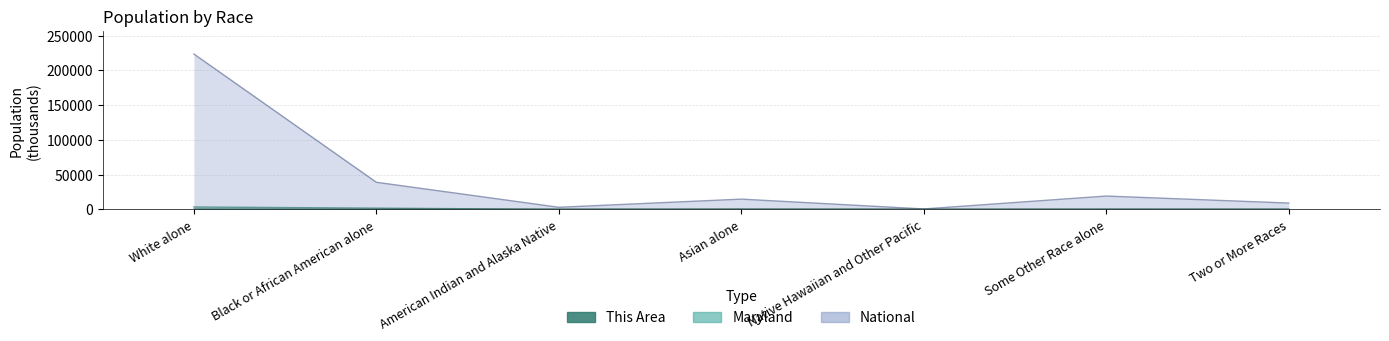

What is the total value across all series at Asian alone?

14993.9